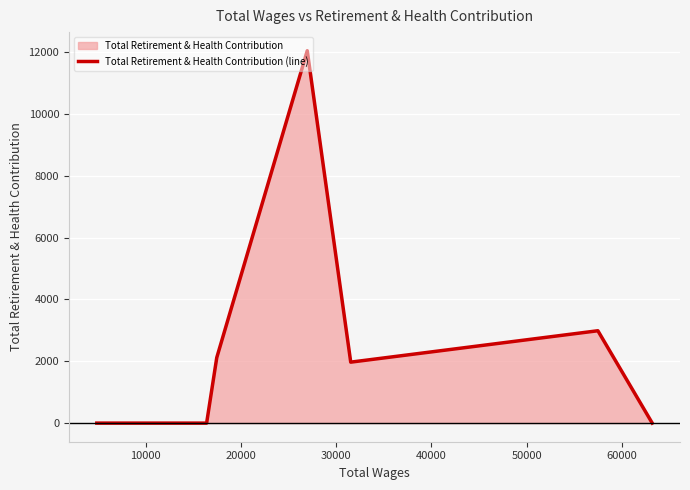

What is the greatest value displayed?

12039